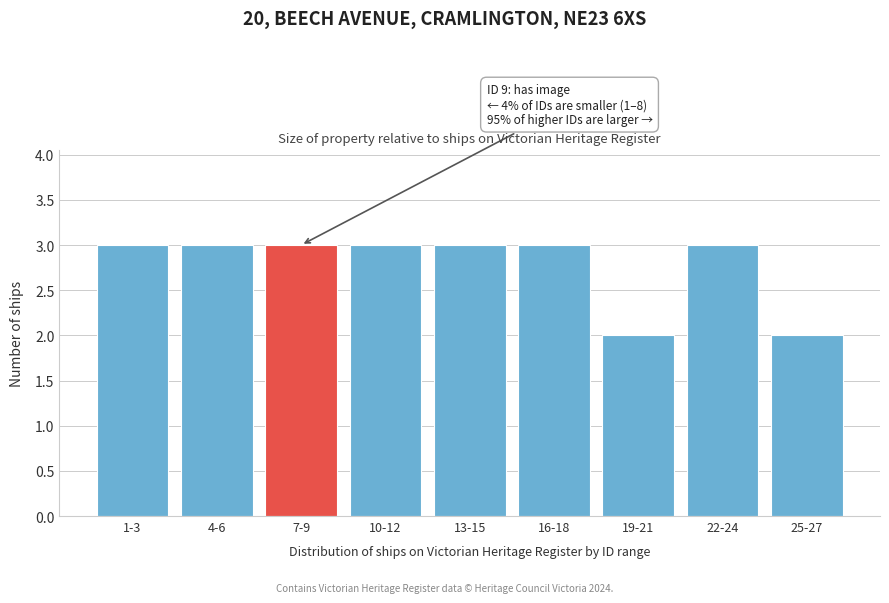

Reading left to right, list all the values displayed in this chart.

1-3=3	4-6=3	7-9=3	10-12=3	13-15=3	16-18=3	19-21=2	22-24=3	25-27=2